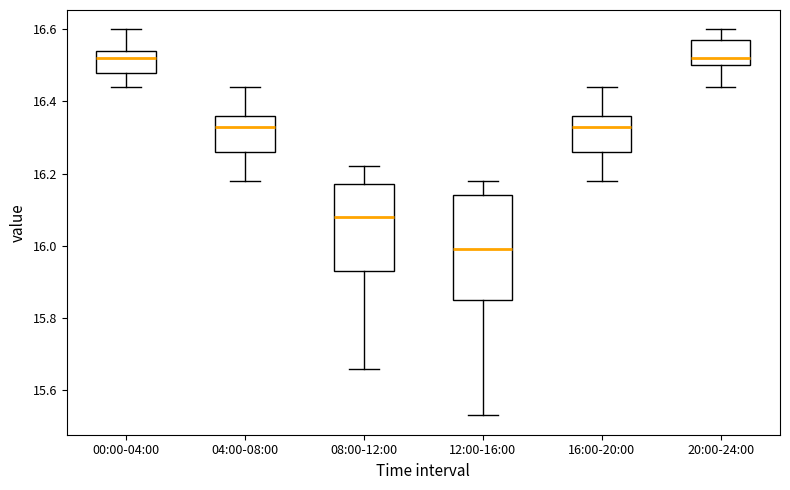

Comparing the boxes themselves (not the whiskers), which one is the tallest?

12:00-16:00